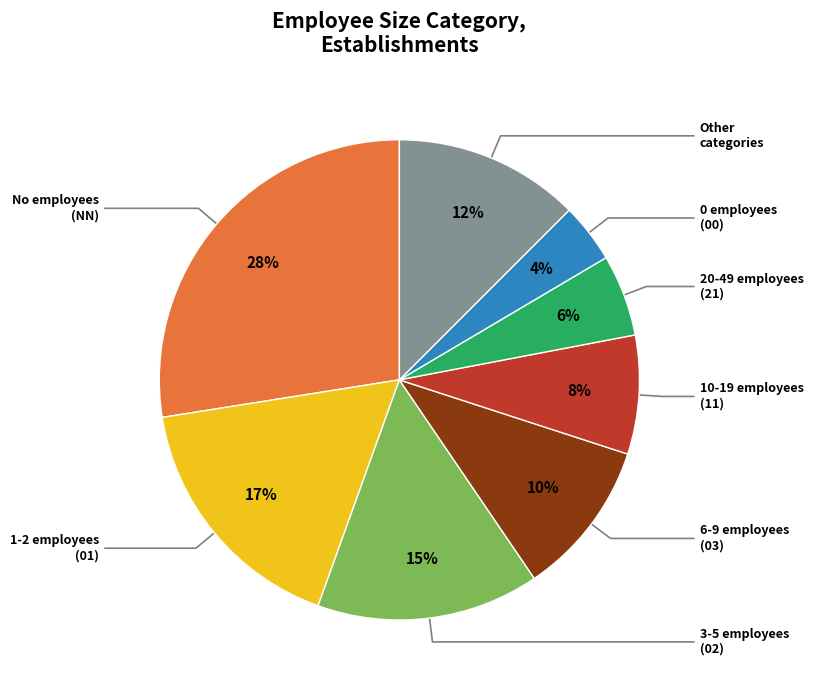

Is there a majority slice in this chart?

No